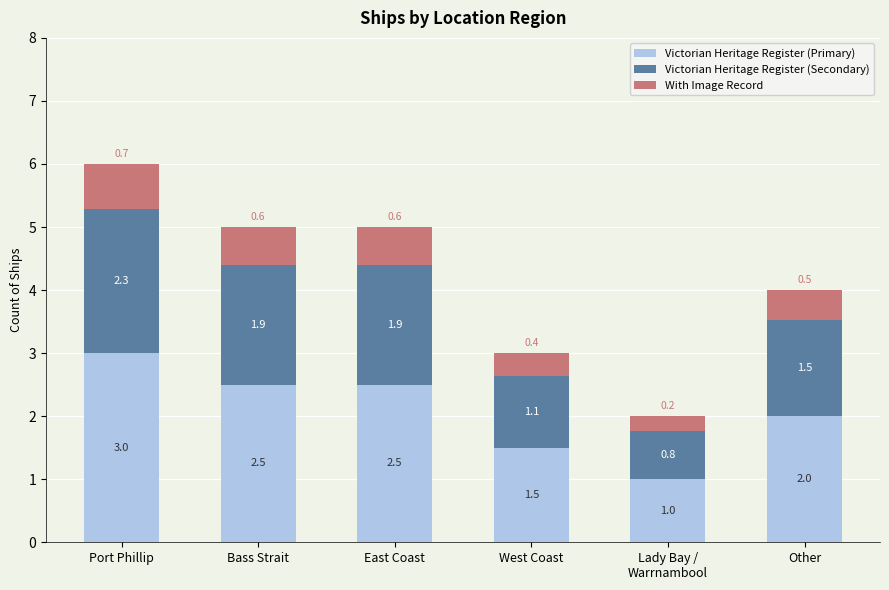

Reading left to right, what are the values for Victorian Heritage Register (Primary)?

3.0	2.5	2.5	1.5	1.0	2.0